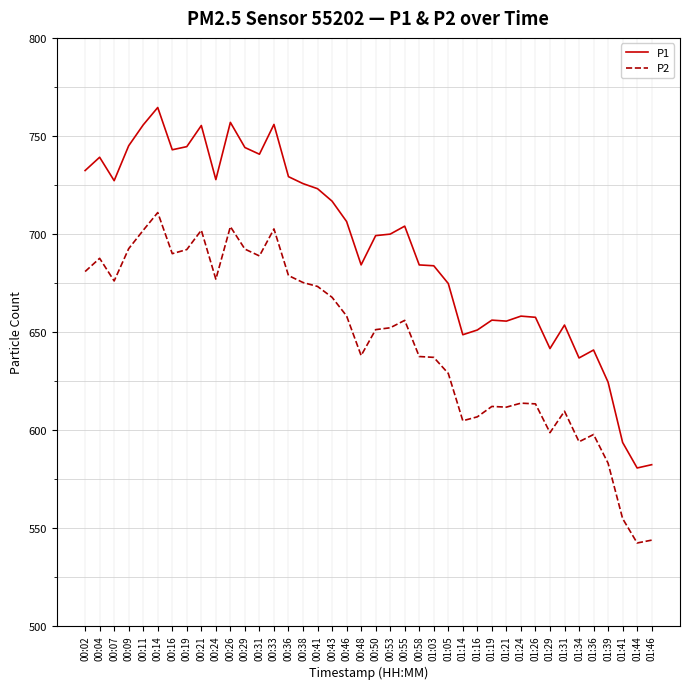

Which series has the widest spread of values?

P1